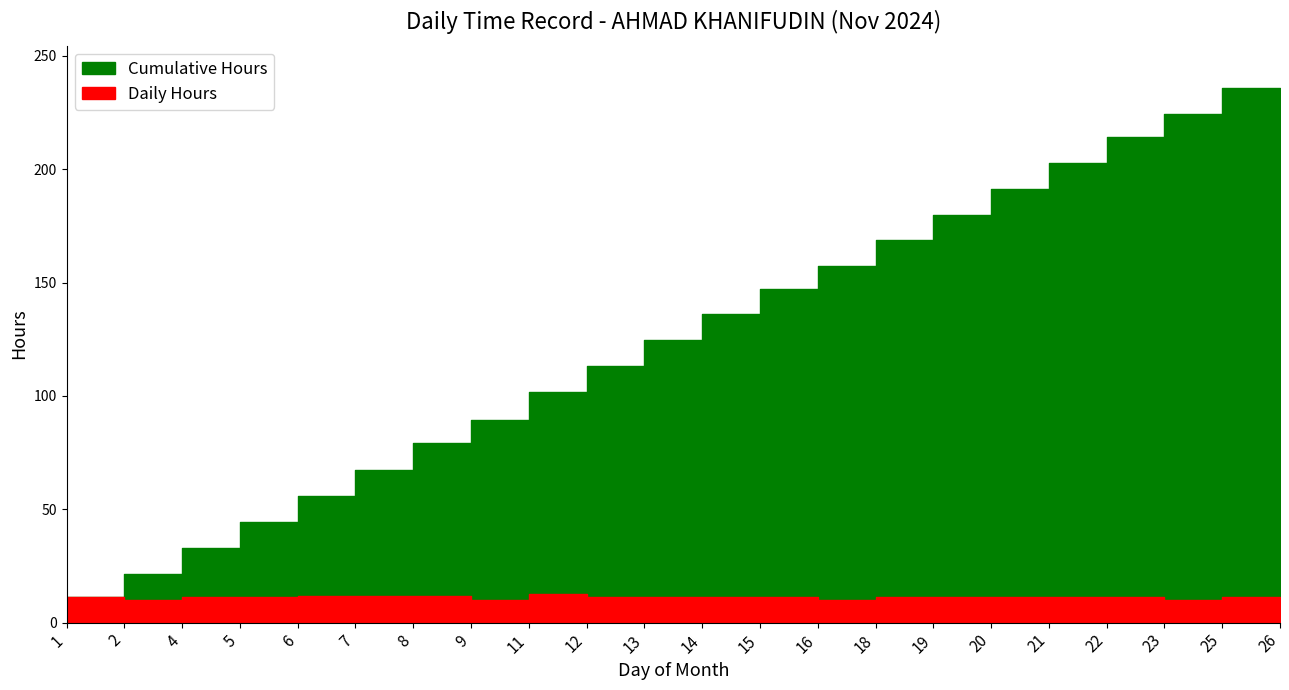

At how many categories does at least one series exceed 39?

19